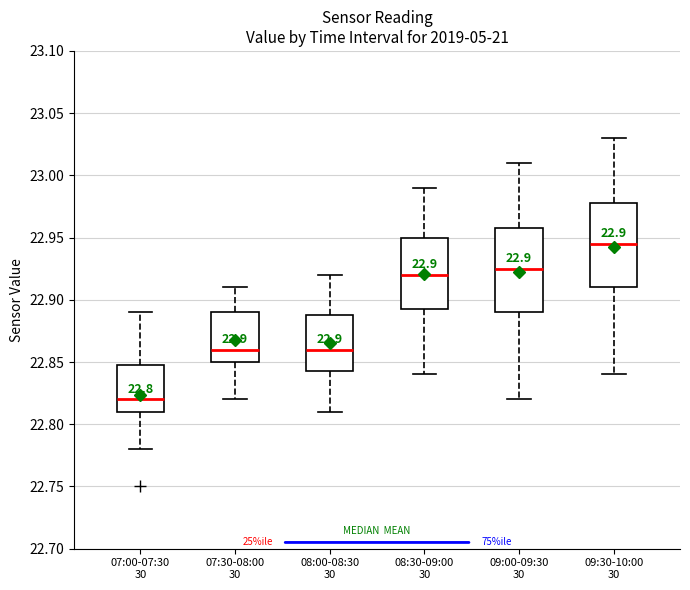

Which box's median line is the highest?

09:30-10:00 30